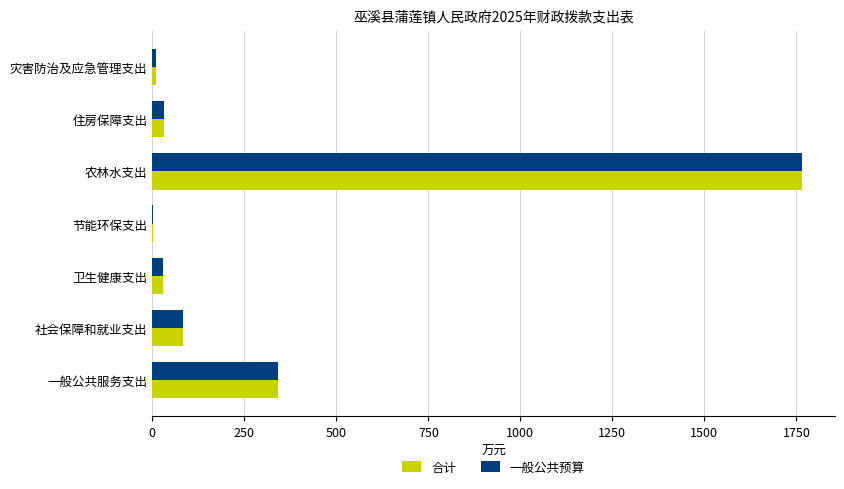

How many data points does each series have?

7